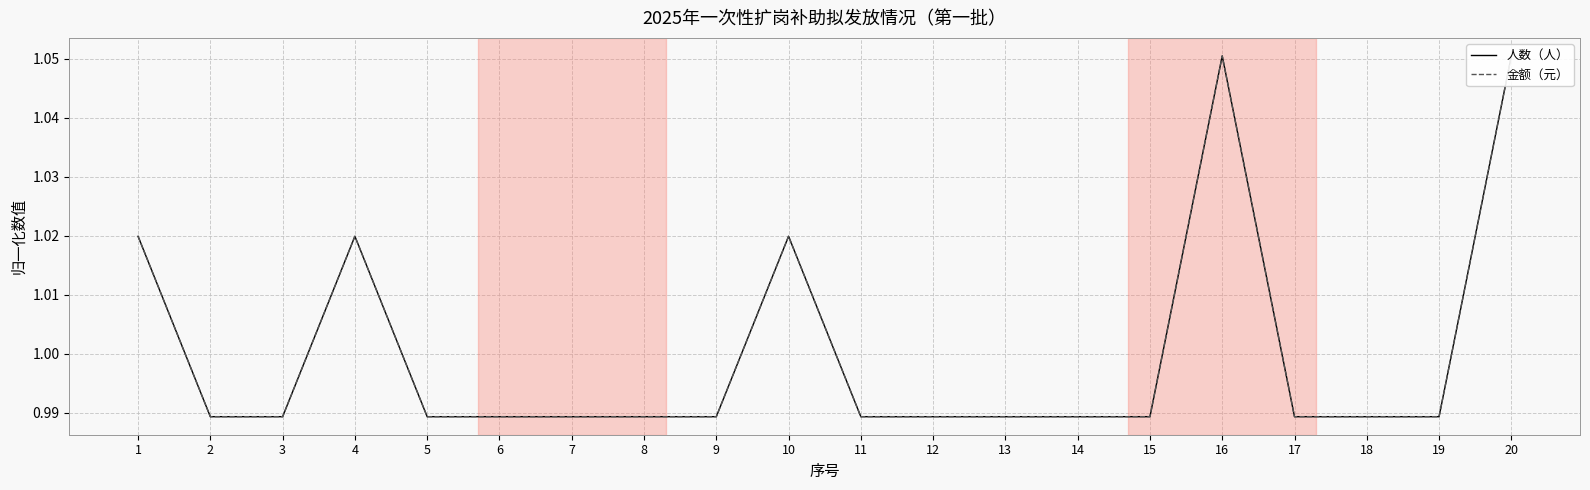

True or false: 人数（人） has a value of 1.0 at 13.

True